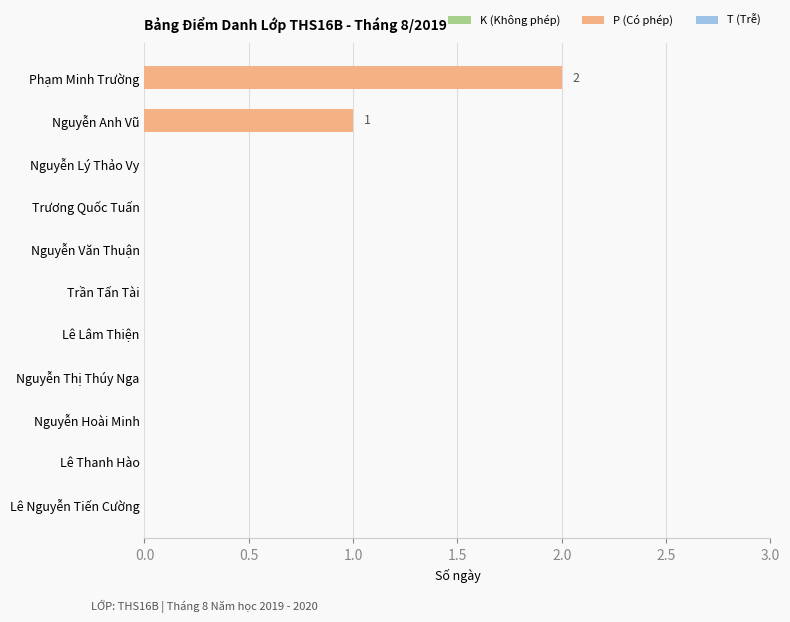

At which category does the chart reach its peak across all series?

Phạm Minh Trường